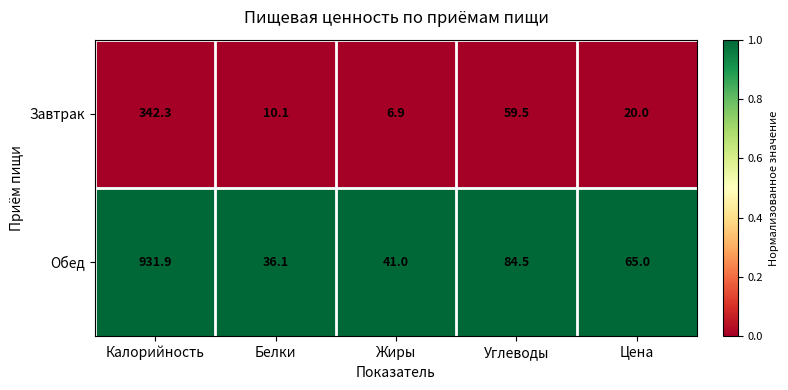

Is it true that Обед equals 36.1 at Белки?

True